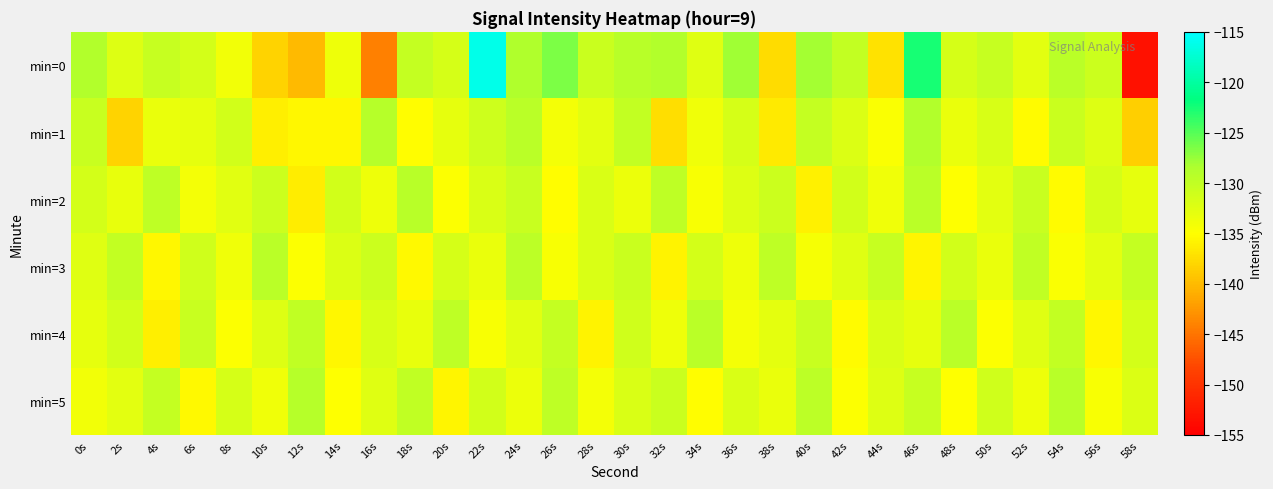

Reading right to left, list all the values displayed in this chart.

min=0: 58s=-153.2	56s=-130.8	54s=-129.4	52s=-132.8	50s=-130.4	48s=-131.6	46s=-122.6	44s=-137.1	42s=-130.1	40s=-128.1	38s=-137.6	36s=-127.9	34s=-132.5	32s=-128.8	30s=-129.2	28s=-130.8	26s=-126.5	24s=-128.7	22s=-116.2	20s=-131.7	18s=-130.2	16s=-144.1	14s=-133.6	12s=-140.1	10s=-138.1	8s=-133.9	6s=-131.5	4s=-130.4	2s=-132.3	0s=-128.9
min=1: 58s=-138.5	56s=-132.3	54s=-130.7	52s=-135.2	50s=-131.8	48s=-133.4	46s=-128.9	44s=-134.6	42s=-132.1	40s=-130.3	38s=-136.5	36s=-131.7	34s=-133.9	32s=-137.4	30s=-130.1	28s=-132.8	26s=-134.2	24s=-129.5	22s=-131.0	20s=-133.0	18s=-135.1	16s=-129.1	14s=-135.5	12s=-135.5	10s=-136.1	8s=-131.4	6s=-133.1	4s=-133.3	2s=-138.1	0s=-130.6
min=2: 58s=-133.0	56s=-131.6	54s=-135.3	52s=-130.5	50s=-132.7	48s=-134.9	46s=-129.4	44s=-133.8	42s=-131.3	40s=-136.0	38s=-130.8	36s=-132.2	34s=-134.4	32s=-129.7	30s=-133.5	28s=-131.9	26s=-135.1	24s=-130.6	22s=-132.0	20s=-134.8	18s=-129.3	16s=-133.7	14s=-131.4	12s=-136.3	10s=-130.9	8s=-132.6	6s=-134.1	4s=-129.8	2s=-133.2	0s=-131.5
min=3: 58s=-130.2	56s=-132.8	54s=-134.6	52s=-129.9	50s=-133.4	48s=-131.3	46s=-135.7	44s=-130.4	42s=-132.5	40s=-134.3	38s=-129.8	36s=-133.6	34s=-131.5	32s=-135.8	30s=-130.7	28s=-132.0	26s=-134.5	24s=-129.6	22s=-133.3	20s=-131.7	18s=-135.4	16s=-130.8	14s=-132.1	12s=-134.7	10s=-129.5	8s=-133.9	6s=-131.2	4s=-135.6	2s=-130.1	0s=-132.4
min=4: 58s=-131.5	56s=-135.6	54s=-130.1	52s=-132.4	50s=-134.7	48s=-129.5	46s=-133.0	44s=-131.9	42s=-135.2	40s=-130.6	38s=-132.9	36s=-134.1	34s=-129.4	32s=-133.7	30s=-131.1	28s=-135.9	26s=-130.3	24s=-132.6	22s=-134.4	20s=-129.7	18s=-133.2	16s=-131.8	14s=-135.5	12s=-130.0	10s=-132.3	8s=-134.8	6s=-130.5	4s=-136.2	2s=-131.4	0s=-133.1
min=5: 58s=-132.1	56s=-134.5	54s=-129.3	52s=-133.6	50s=-131.2	48s=-135.0	46s=-130.4	44s=-132.2	42s=-134.8	40s=-129.6	38s=-133.3	36s=-131.9	34s=-135.1	32s=-130.7	30s=-132.0	28s=-134.2	26s=-129.8	24s=-133.5	22s=-131.3	20s=-135.7	18s=-130.0	16s=-132.5	14s=-134.9	12s=-129.2	10s=-133.8	8s=-131.6	6s=-135.4	4s=-130.3	2s=-132.7	0s=-134.0